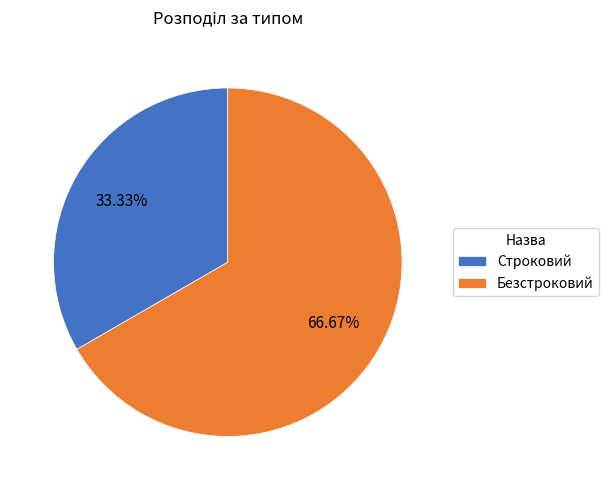

Between Строковий and Безстроковий, which is larger?

Безстроковий